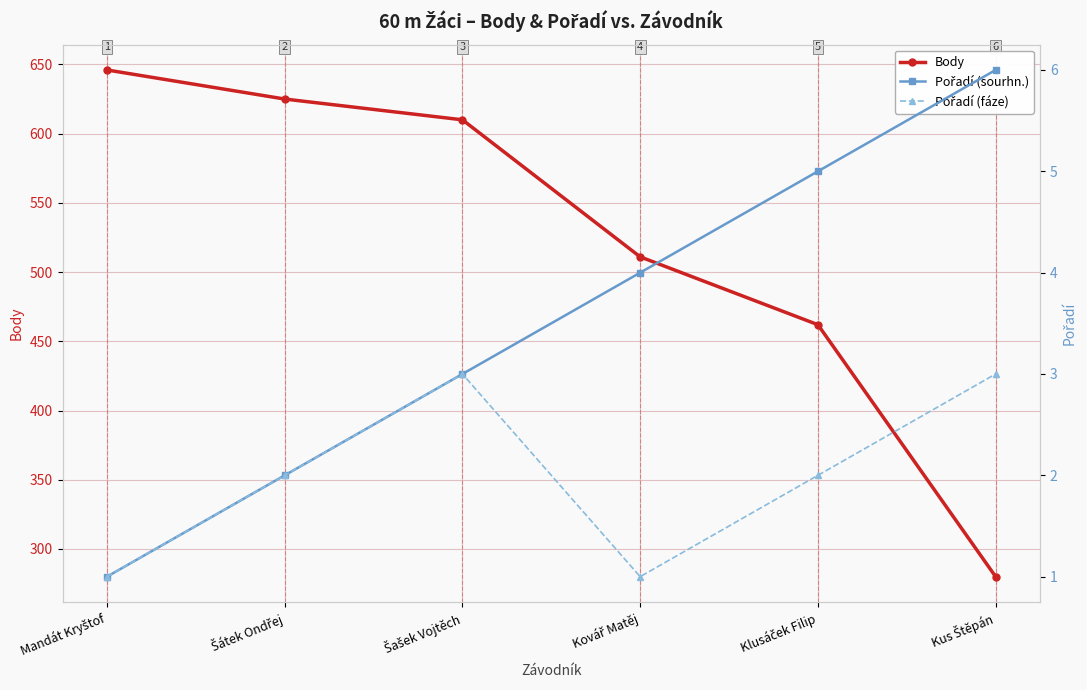

True or false: Pořadí (sourhn.) and Body cross at least once.

False